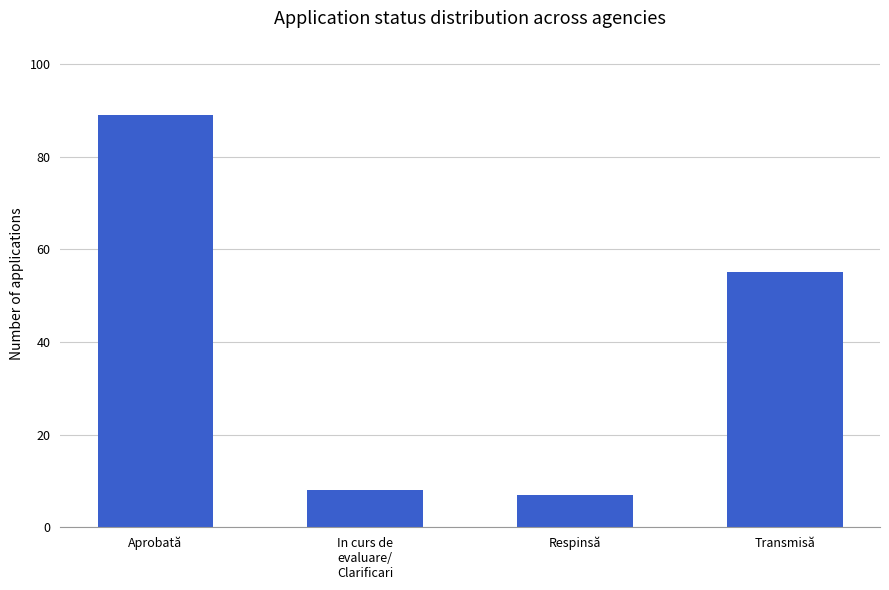

What is the difference between the maximum and minimum values?

82